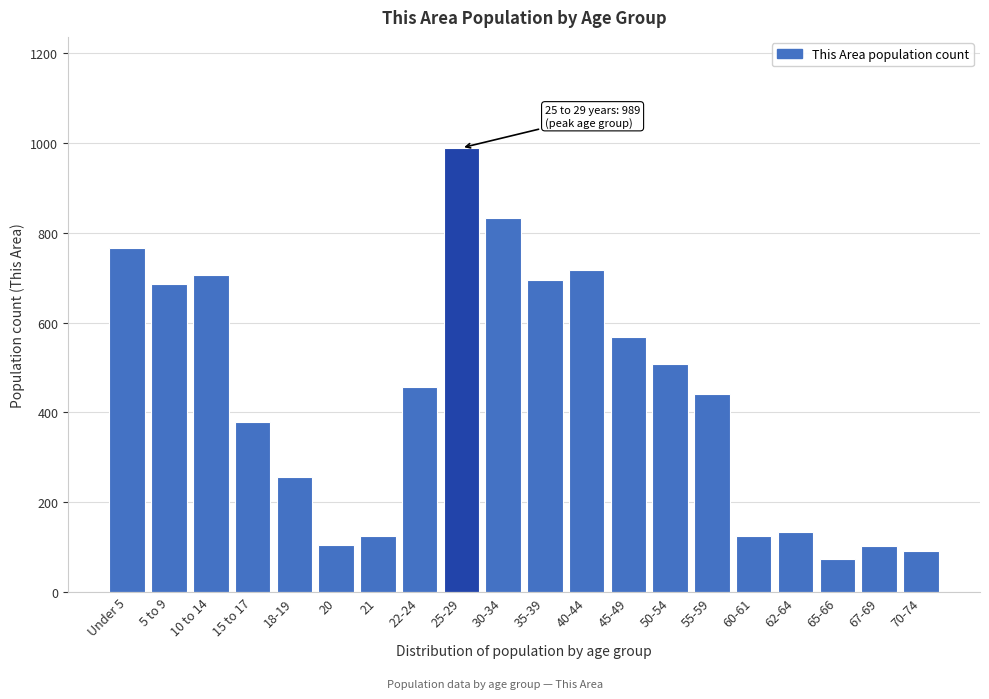

What is the value of the 12th bar from the left?

718